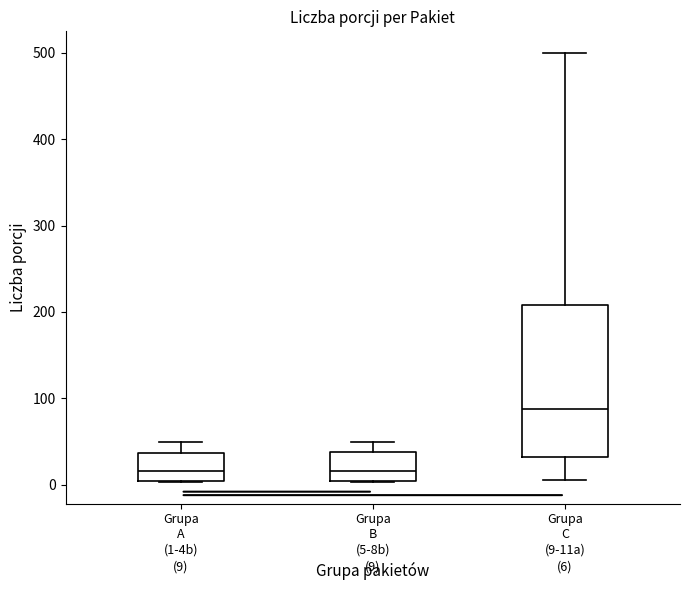

Which box is the tallest, from its lower edge to its upper edge?

Grupa C (9-11a)